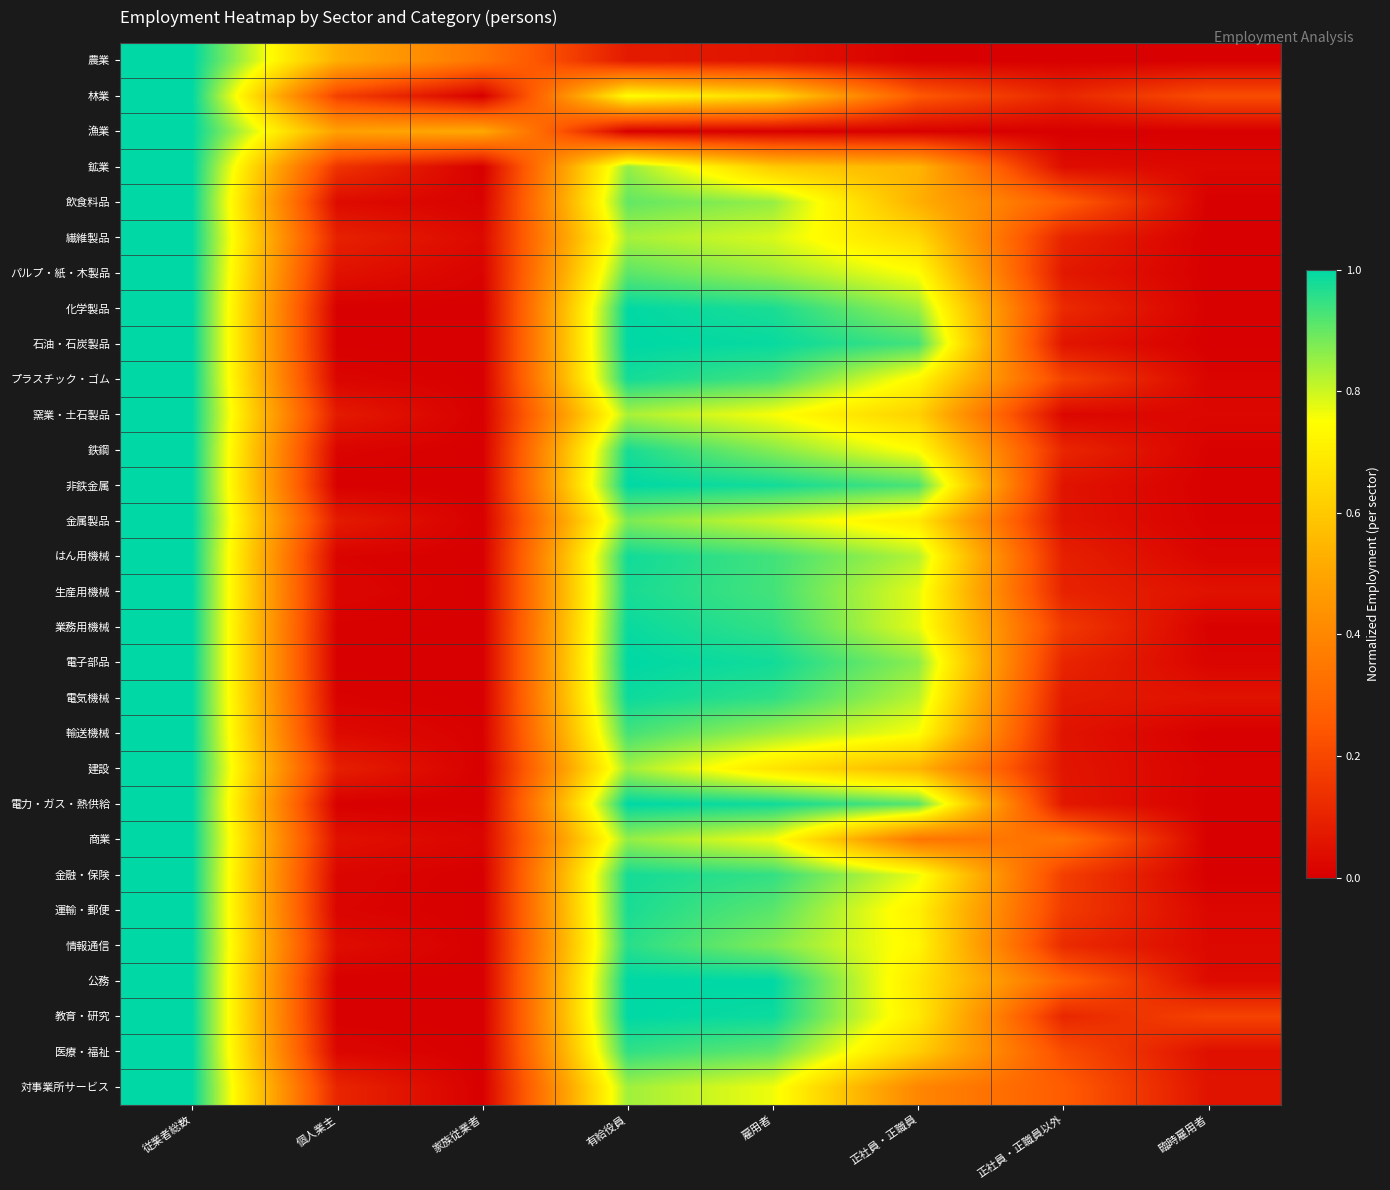

List the series in order of their peak value, lowest first.

農業, 林業, 漁業, 鉱業, 飲食料品, 繊維製品, パルプ・紙・木製品, 化学製品, 石油・石炭製品, プラスチック・ゴム, 窯業・土石製品, 鉄鋼, 非鉄金属, 金属製品, はん用機械, 生産用機械, 業務用機械, 電子部品, 電気機械, 輸送機械, 建設, 電力・ガス・熱供給, 商業, 金融・保険, 運輸・郵便, 情報通信, 公務, 教育・研究, 医療・福祉, 対事業所サービス